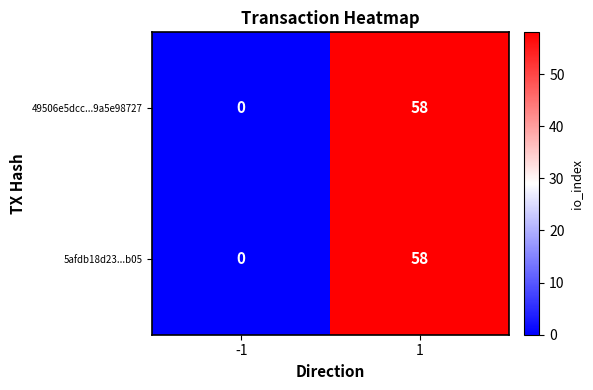

What value does the 49506e5dcc...9a5e98727 series have at 1, to the nearest 10?

60